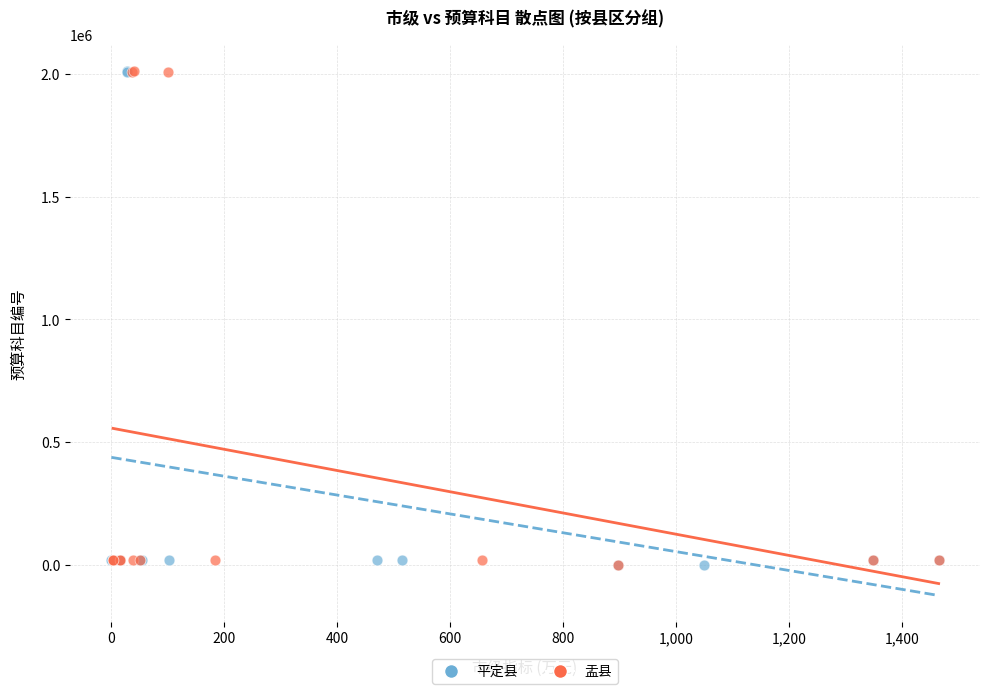

What are all the series names shown in the legend?

平定县, 盂县